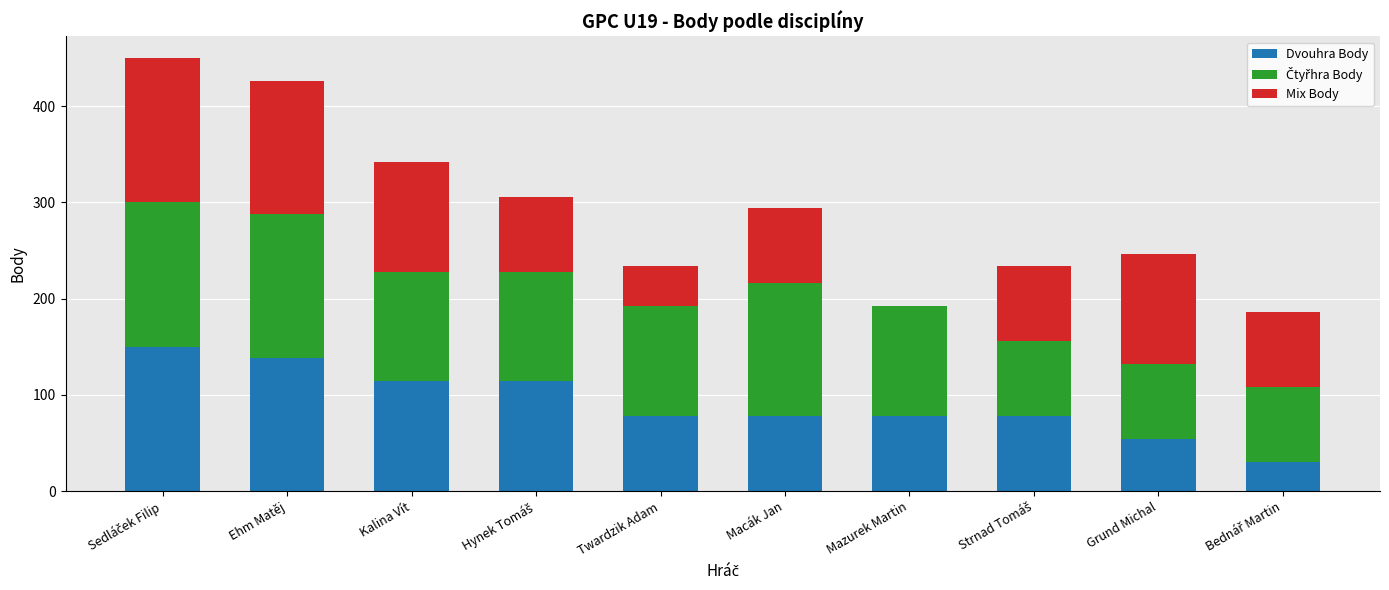

The Dvouhra Body series shows 51 at Macák Jan. True or false?

False